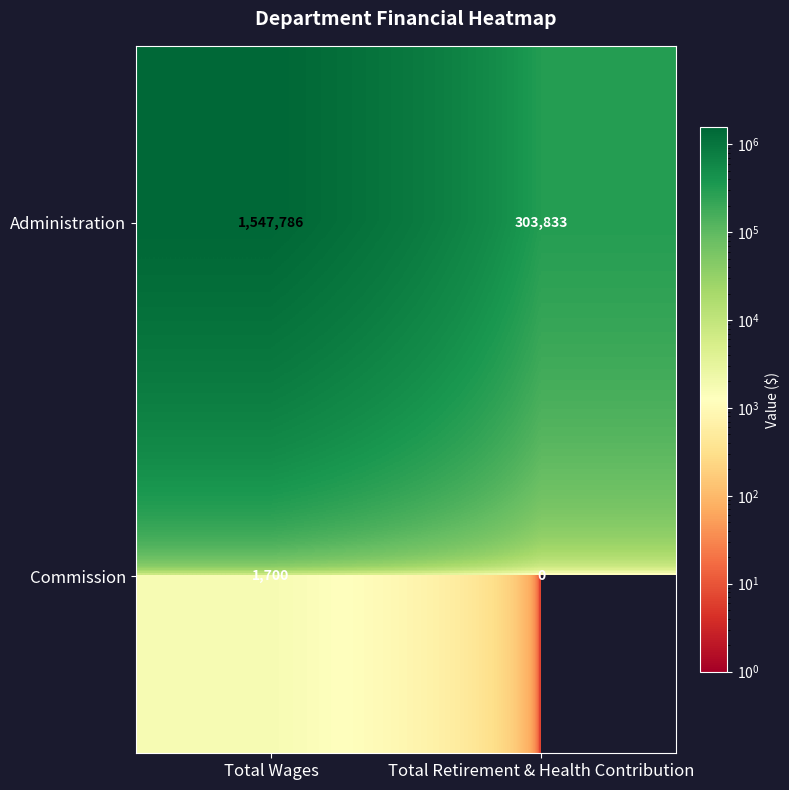

Which series changed the most between Total Wages and Total Retirement & Health Contribution?

Administration